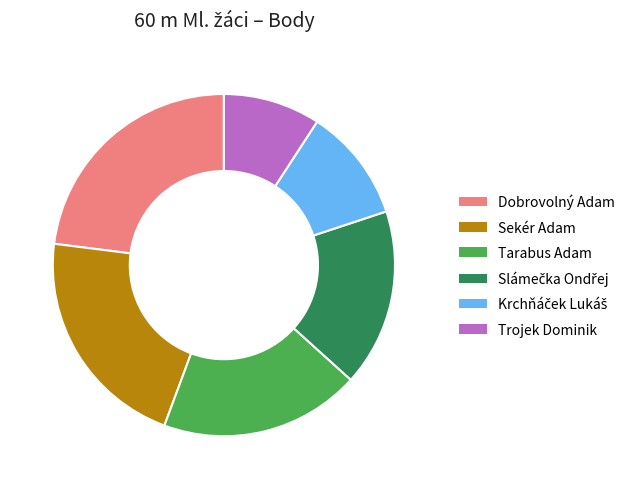

Which slice is the smallest?

Trojek Dominik